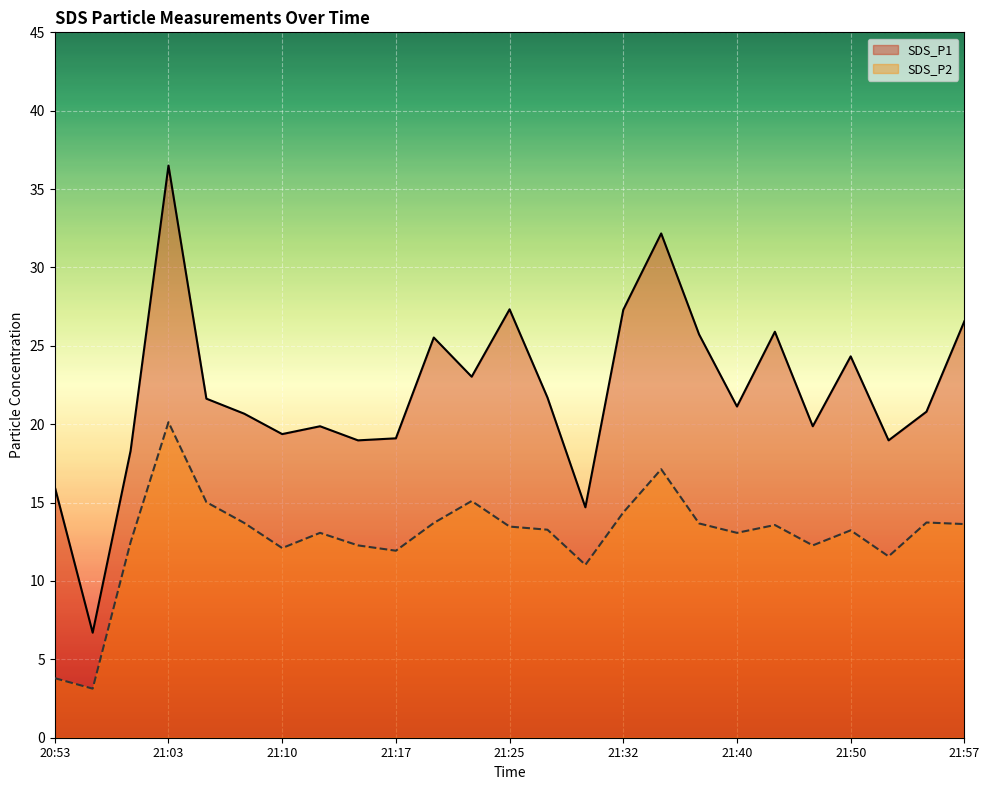

List the series in order of their peak value, highest first.

SDS_P1, SDS_P2